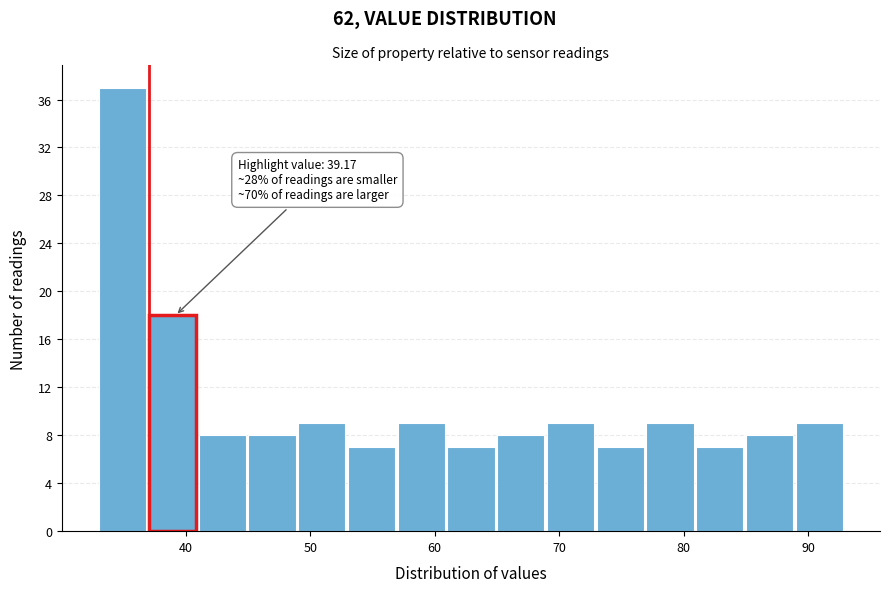

Read against the x-axis, roughly where is the centre of the tallest bar?

35